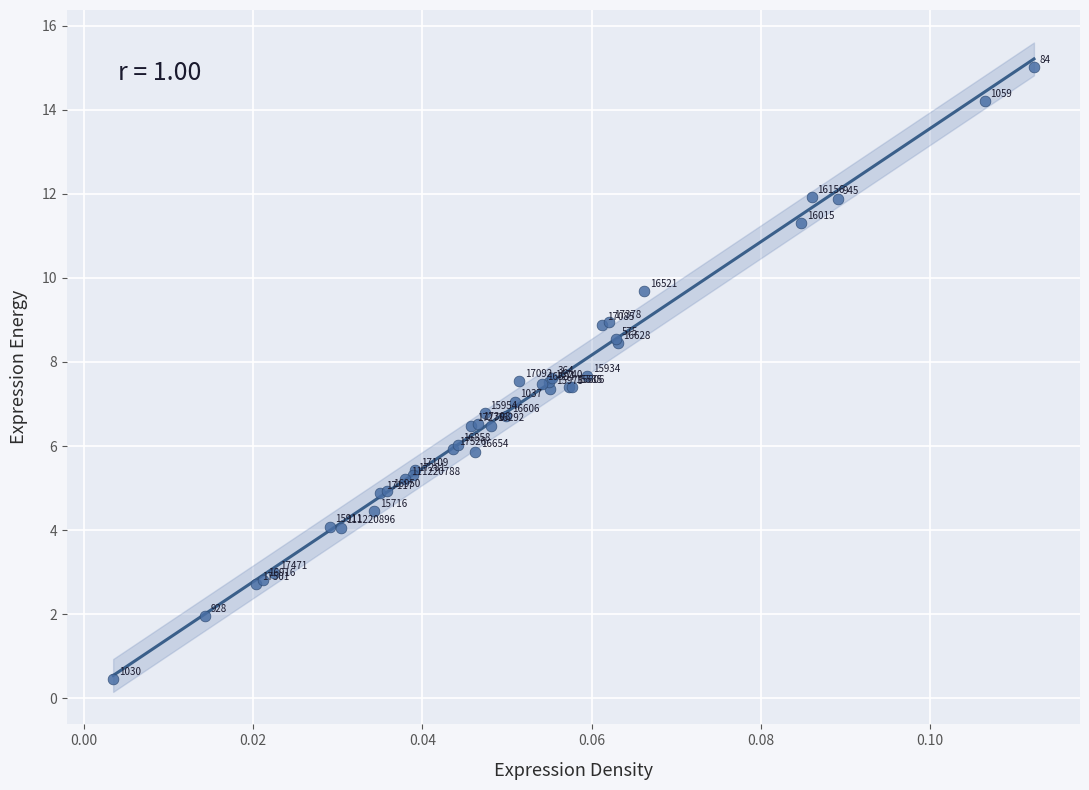

What Y value in the scatter plot is closest to 7?

7.1